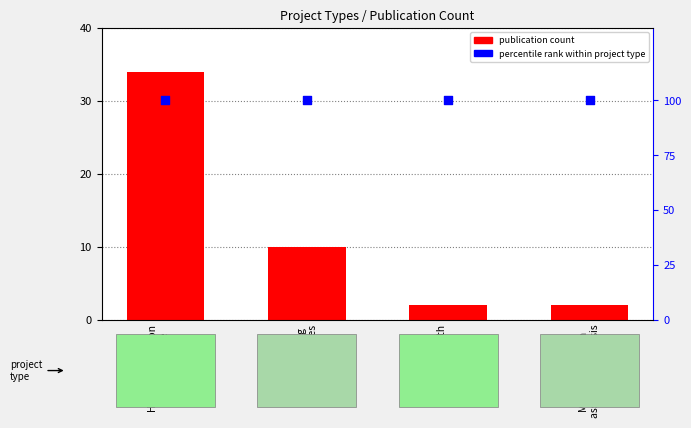

Which series has the largest Y range (max minus min)?

publication count